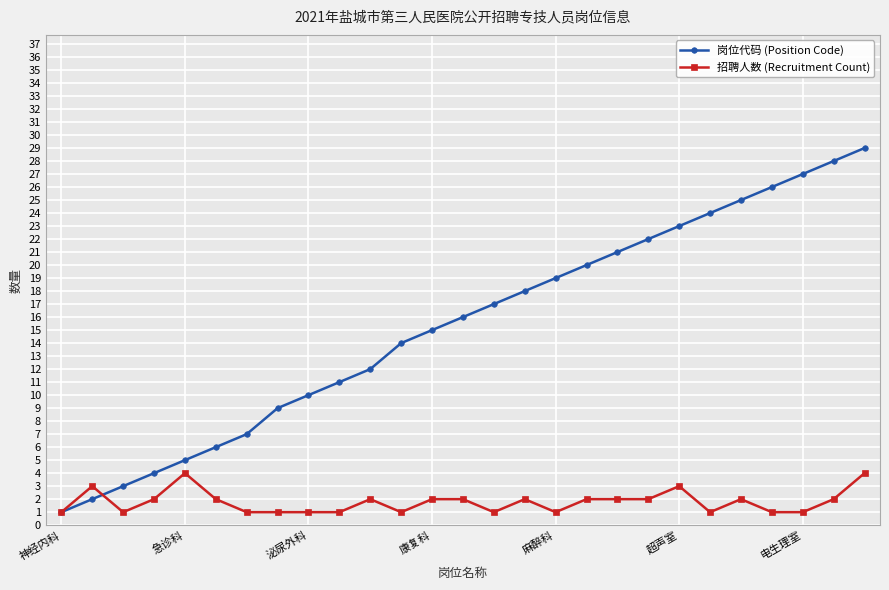

Reading left to right, transcribe all the data shown in this chart.

岗位代码 (Position Code): 1	2	3	4	5	6	7	9	10	11	12	14	15	16	17	18	19	20	21	22	23	24	25	26	27	28	29
招聘人数 (Recruitment Count): 1	3	1	2	4	2	1	1	1	1	2	1	2	2	1	2	1	2	2	2	3	1	2	1	1	2	4